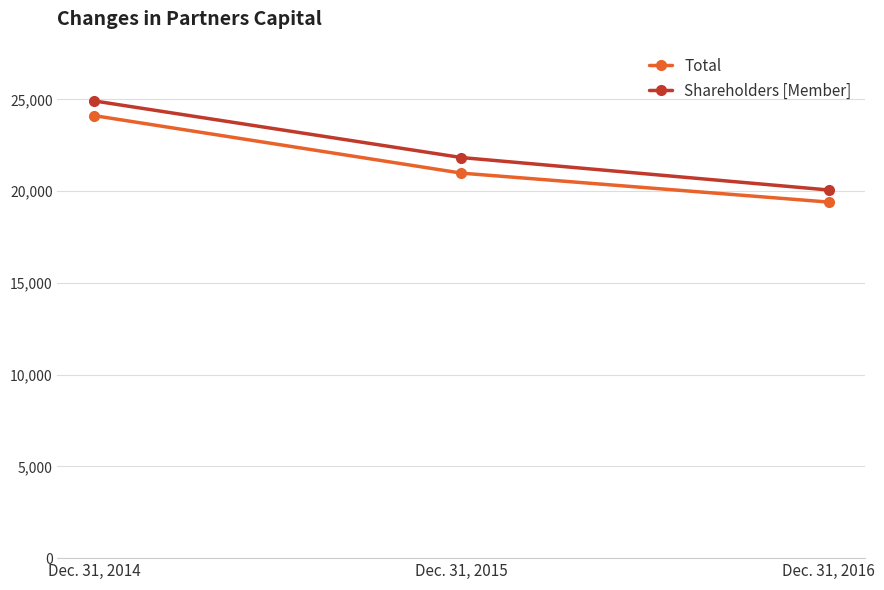

What is the greatest value displayed?

24921